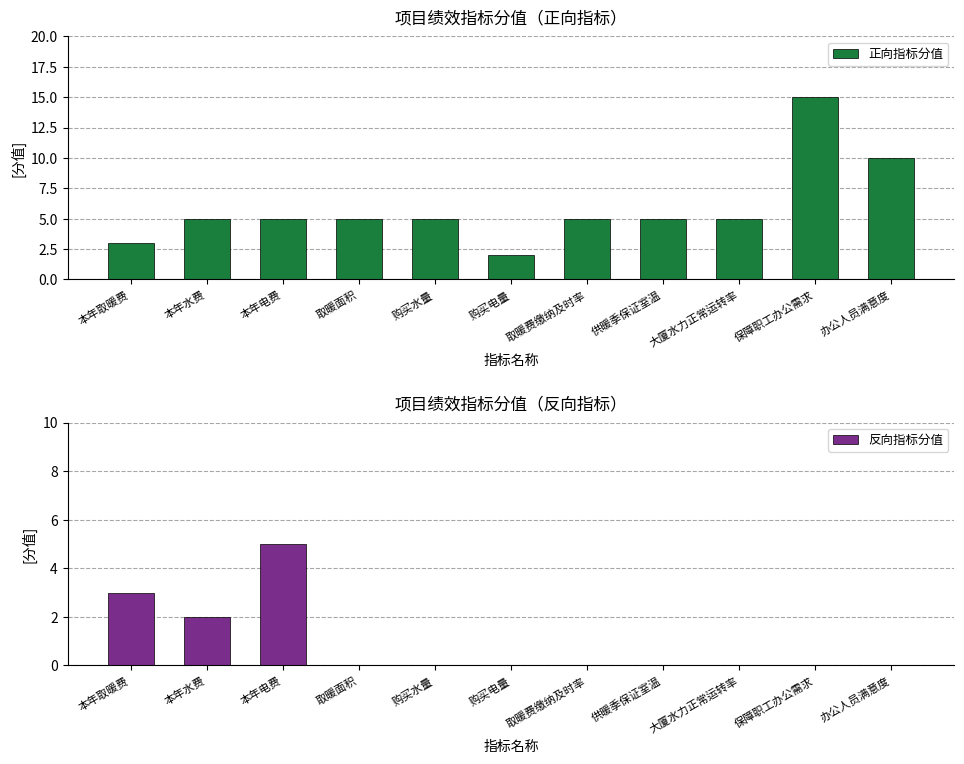

Read the 反向指标分值 value at 本年取暖费.

3